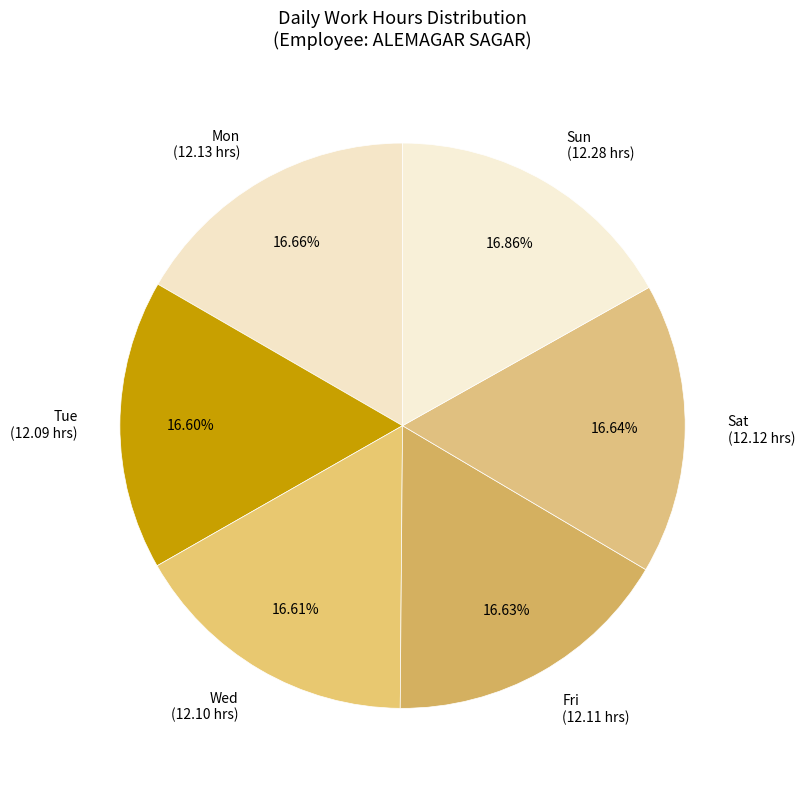

Is there any slice that represents more than half of the pie?

No